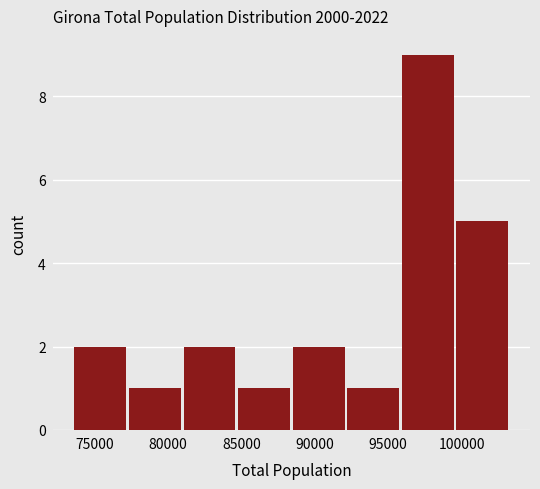

Which range on the x-axis has the tallest bar?

96000 to 99500